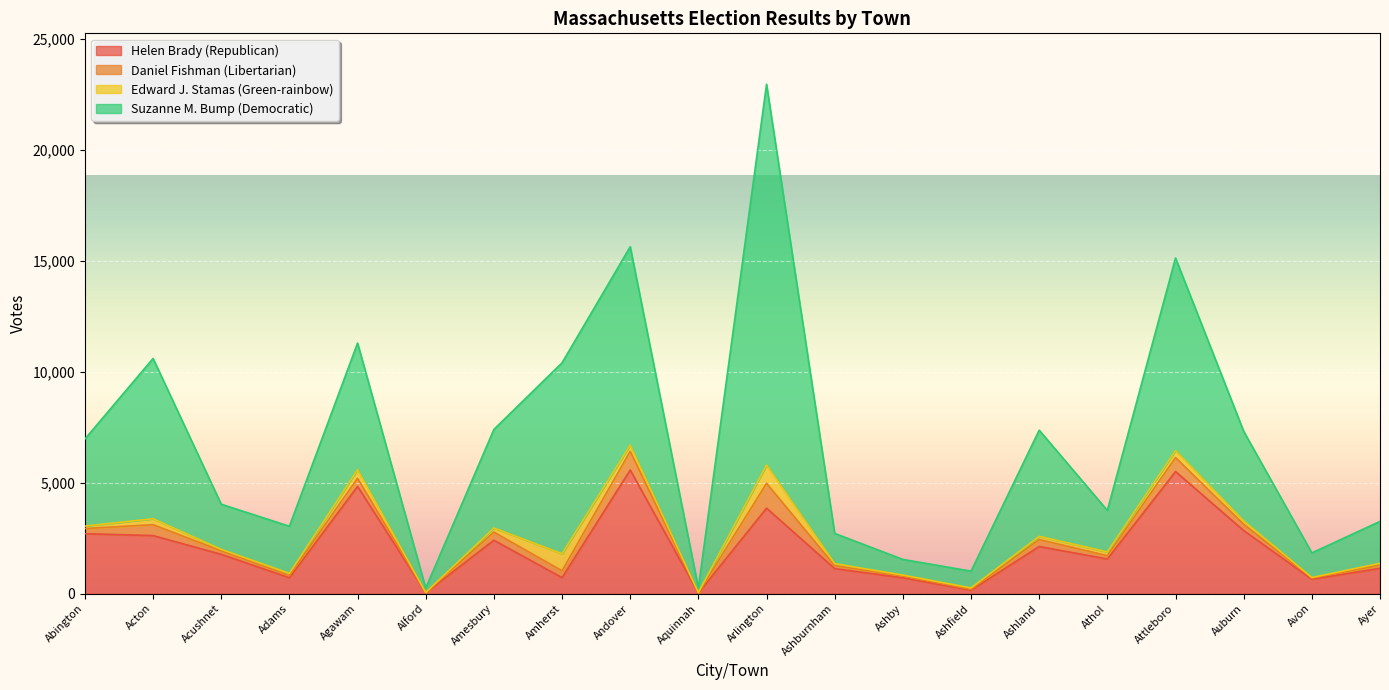

What is the value of the Suzanne M. Bump (Democratic) point at the 13th from the left?

705